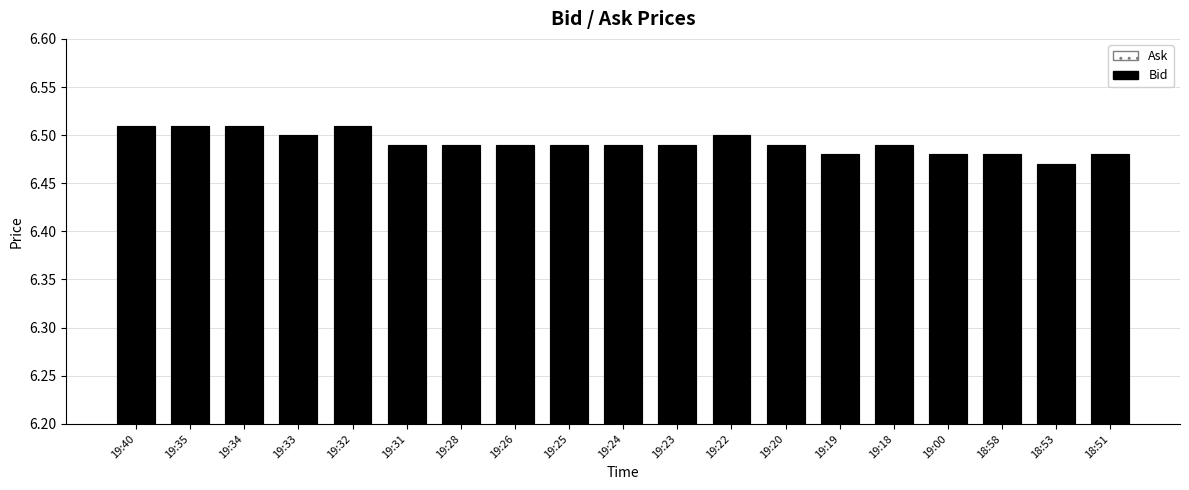

At which category is the sum across all series the highest?

19:40